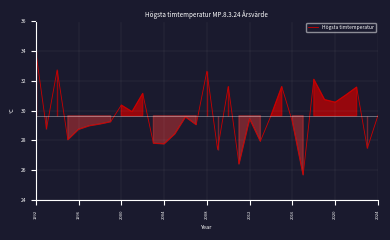

How many categories are shown in the chart?

33